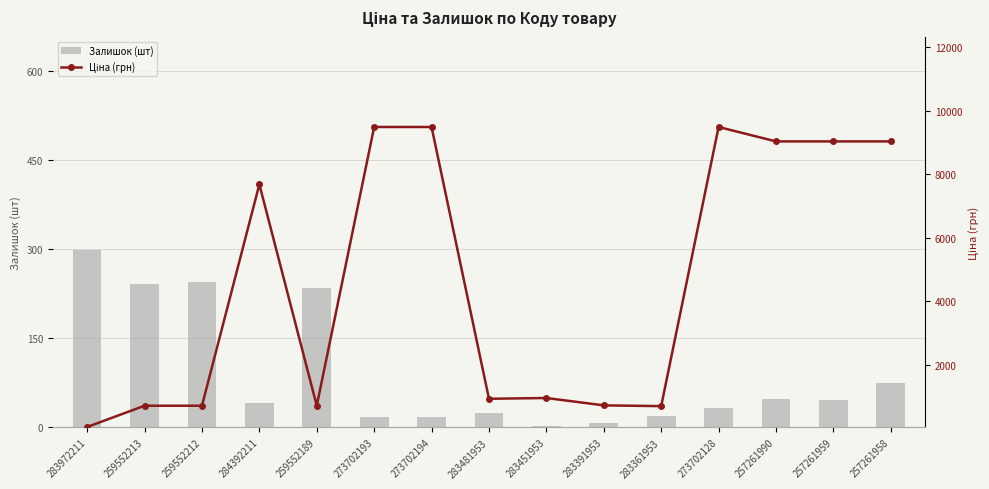

Which series has the largest total across all categories?

Ціна (грн)